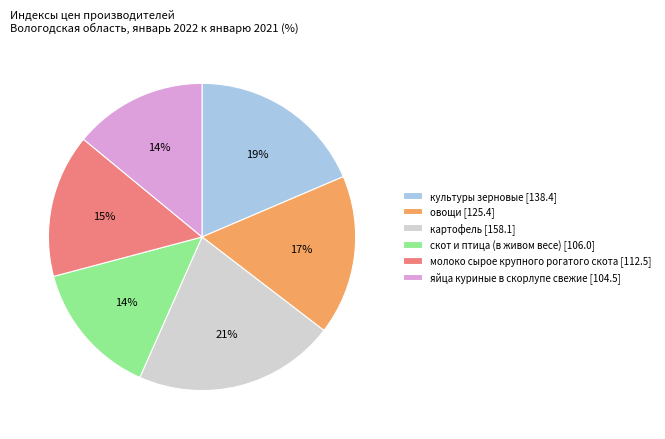

Approximately how many times larger is the value at молоко сырое крупного рогатого скота compared to овощи?

0.9